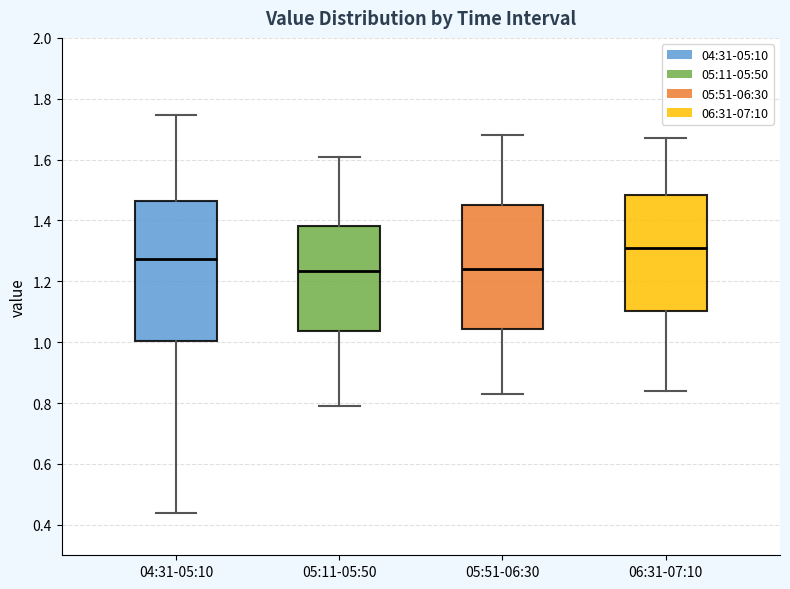

Reading left to right, read every box against the y-axis: the position of its median line, the range the box covers, and the ends of its whiskers. The values are not printed on the chart, so give them approximately, as read against the axis.

04:31-05:10: median 1.28, box 1.00 to 1.46, whiskers 0.44 to 1.74
05:11-05:50: median 1.24, box 1.04 to 1.38, whiskers 0.80 to 1.62
05:51-06:30: median 1.24, box 1.04 to 1.46, whiskers 0.84 to 1.68
06:31-07:10: median 1.32, box 1.10 to 1.48, whiskers 0.84 to 1.68